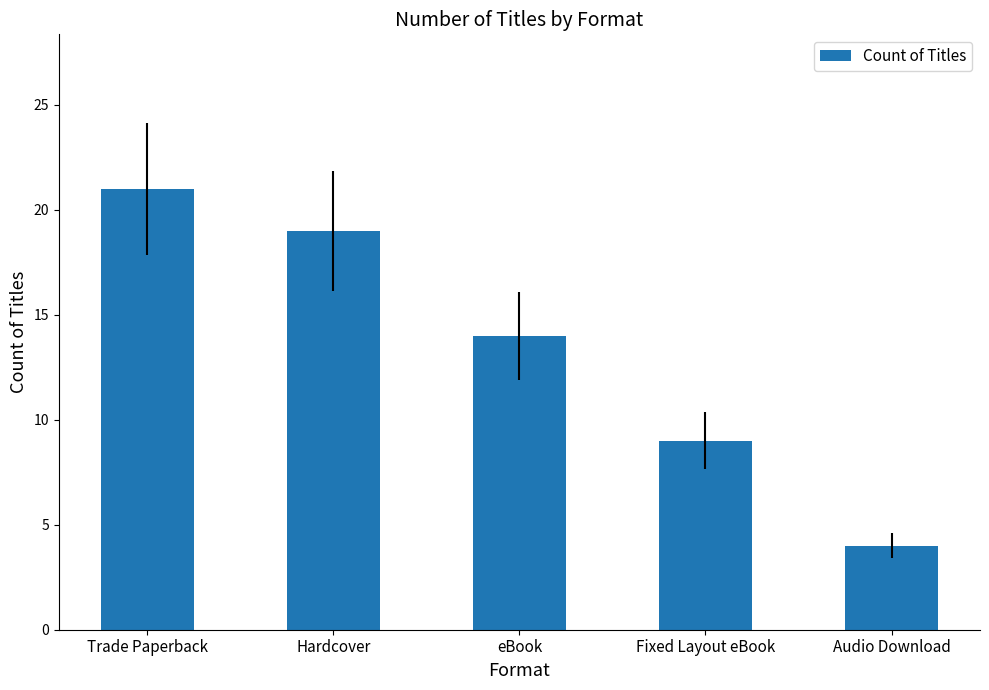

List the labels in order of value, smallest first.

Audio Download, Fixed Layout eBook, eBook, Hardcover, Trade Paperback